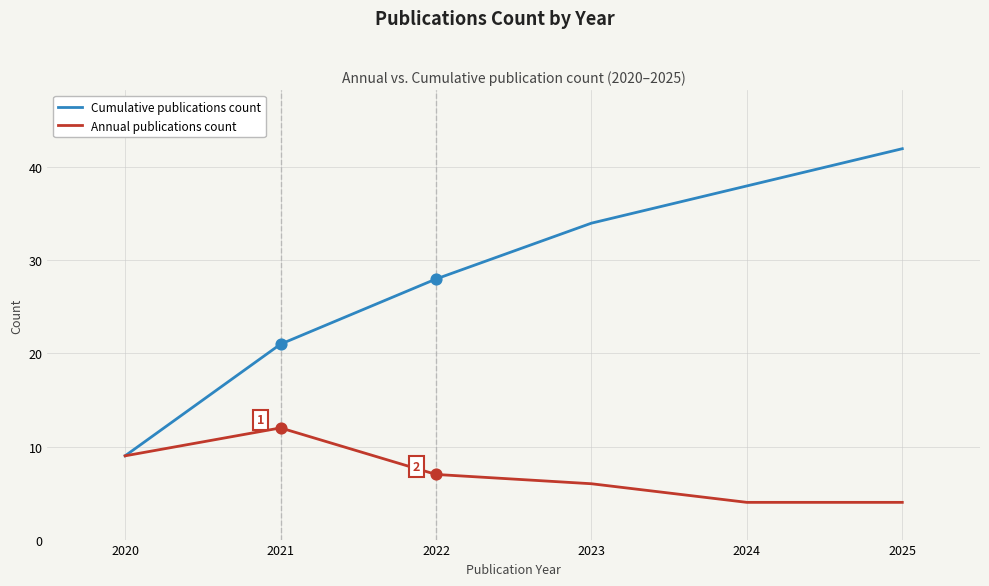

Which series changed the most between 2020 and 2025?

Cumulative publications count